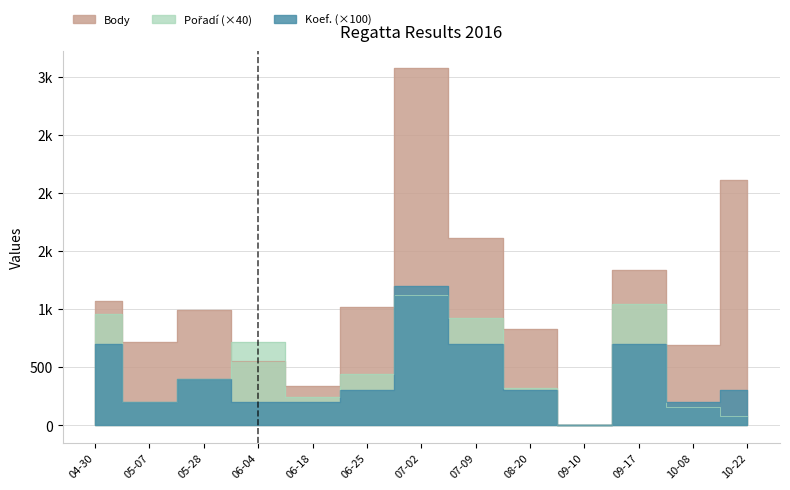

Which series has the largest range (max minus min)?

Body